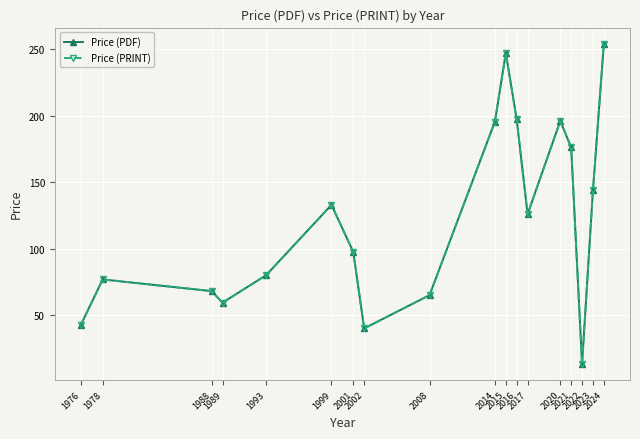

At which category does Price (PDF) reach its first local peak?

1978